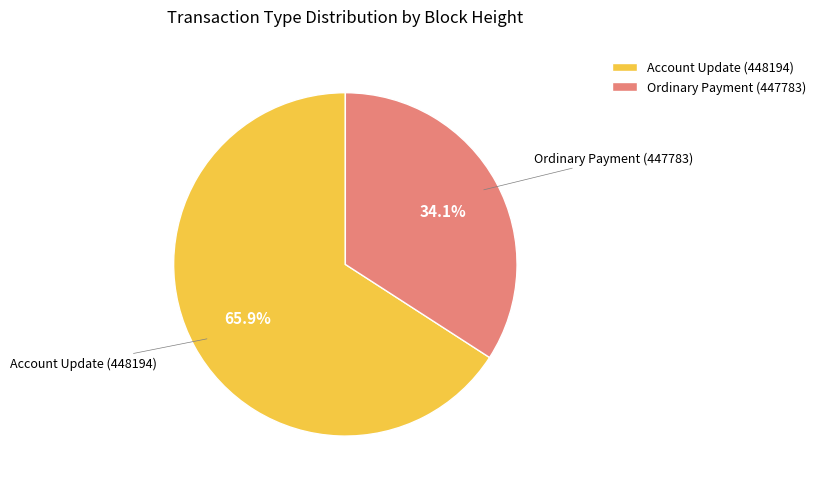

To the nearest percent, what percentage of the pie is Account Update (448194)?

66%